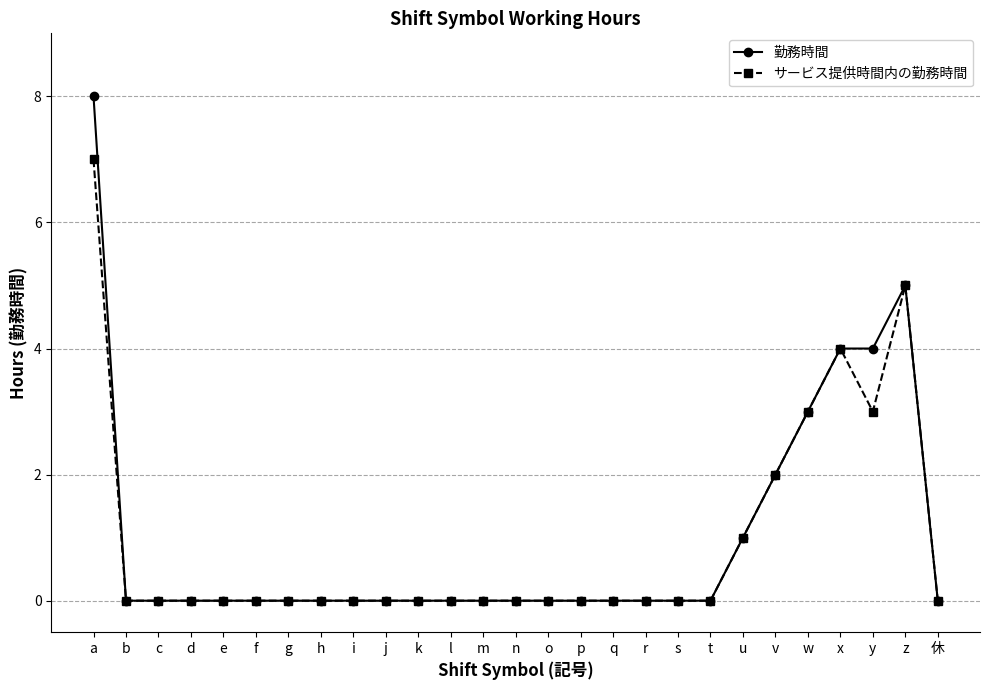

What are all the series names shown in the legend?

勤務時間, サービス提供時間内の勤務時間